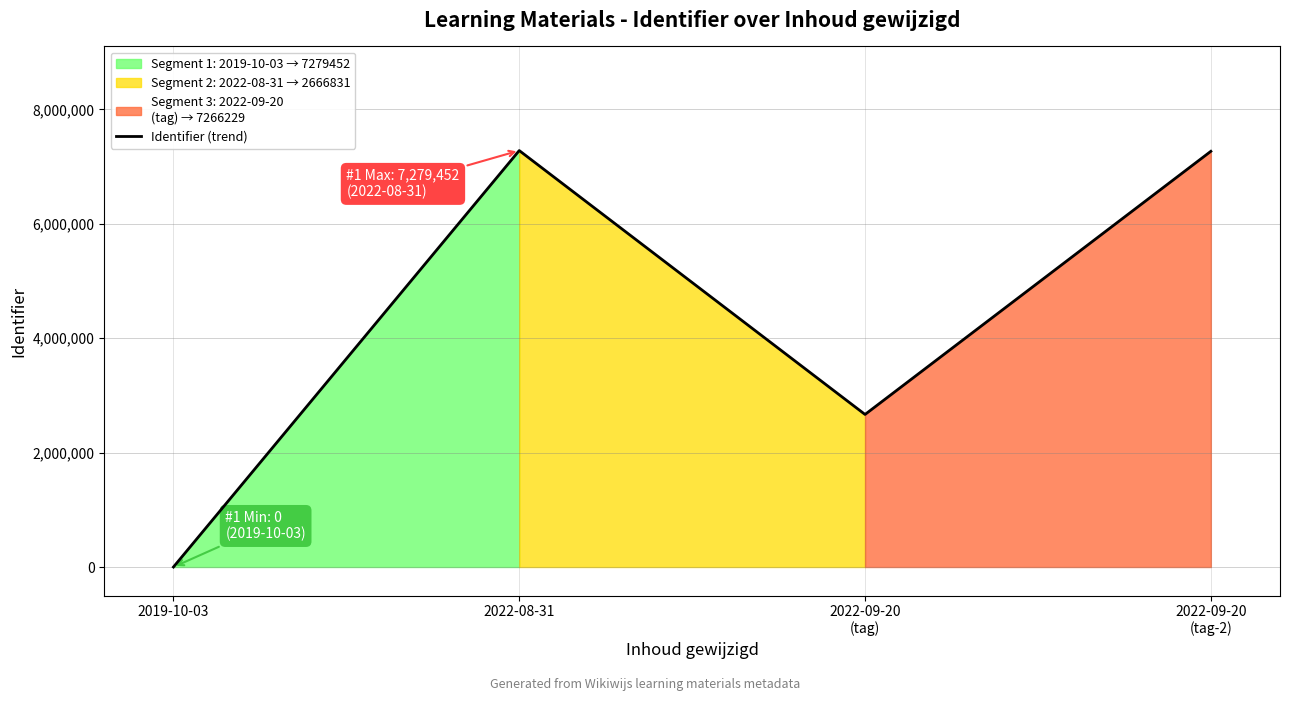

Between 2022-08-31 and 2022-09-20
(tag), which is larger?

2022-08-31